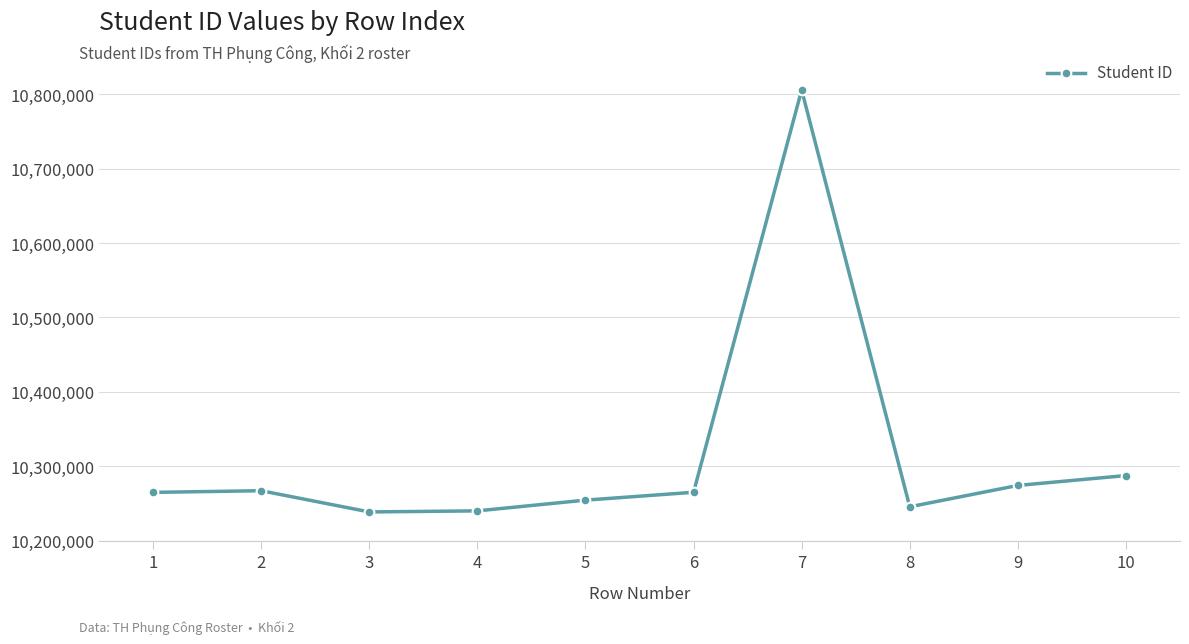

True or false: the data has more than 0 interior local peaks.

True